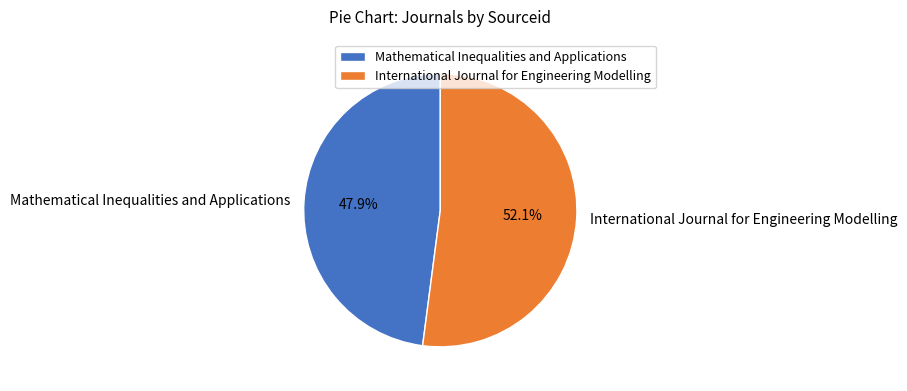

To the nearest percent, what percentage of the pie is International Journal for Engineering Modelling?

52%